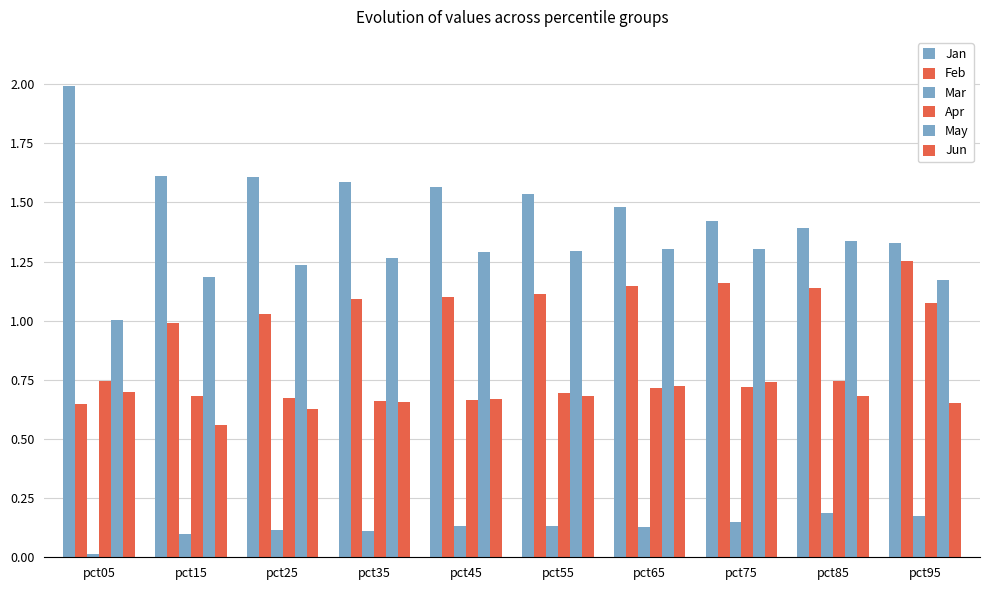

Does the chart contain any negative values?

No